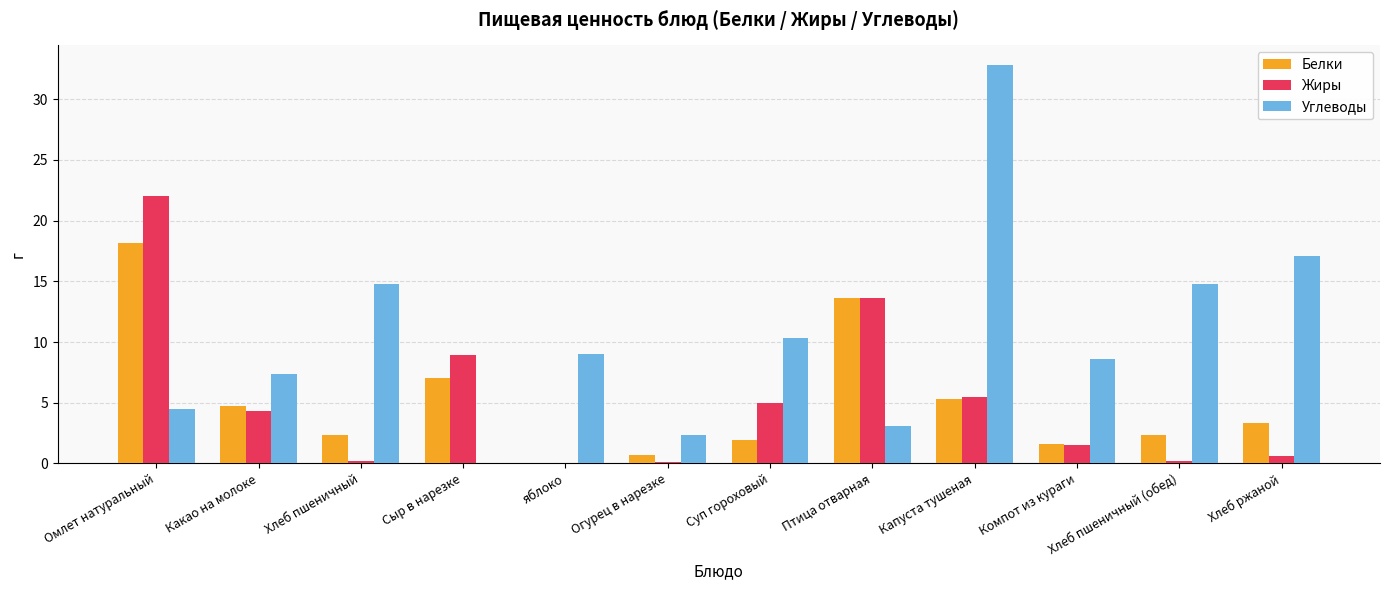

Which category has the highest value across all series?

Капуста тушеная